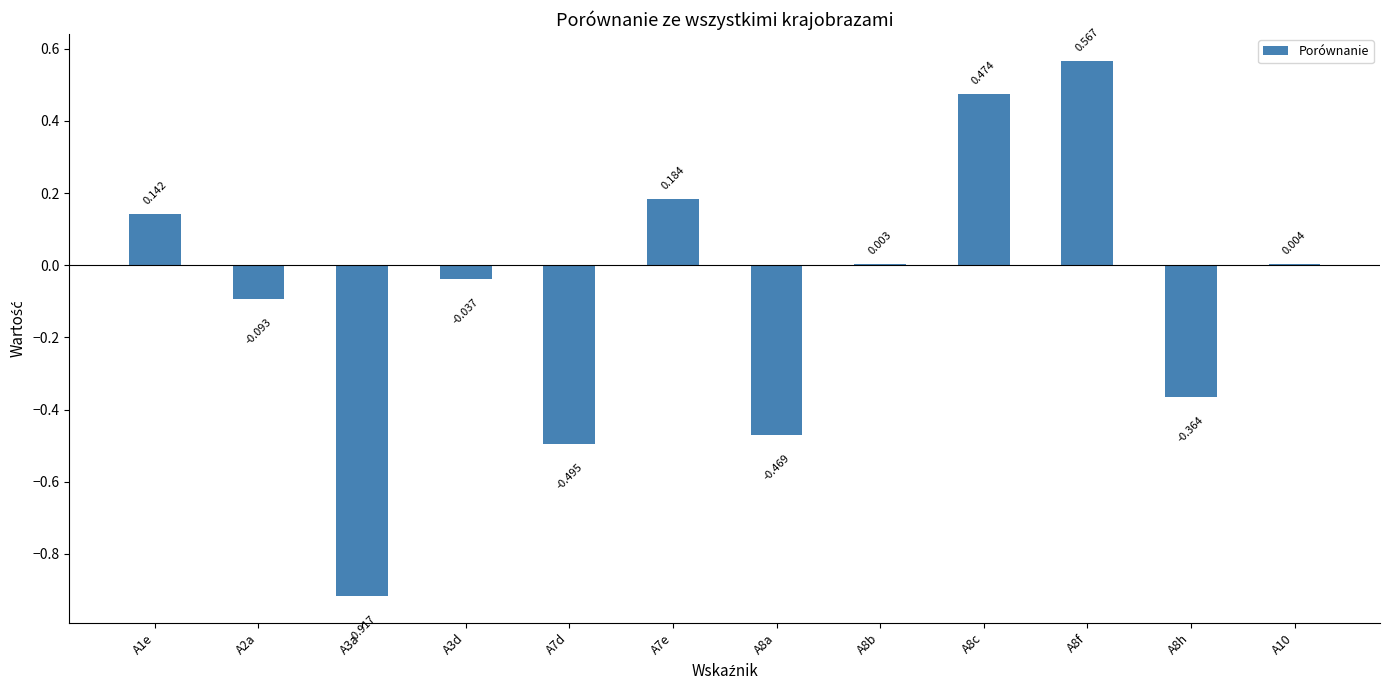

Rank the categories by value from highest to lowest.

A8f, A8c, A7e, A1e, A10, A8b, A3d, A2a, A8h, A8a, A7d, A3a